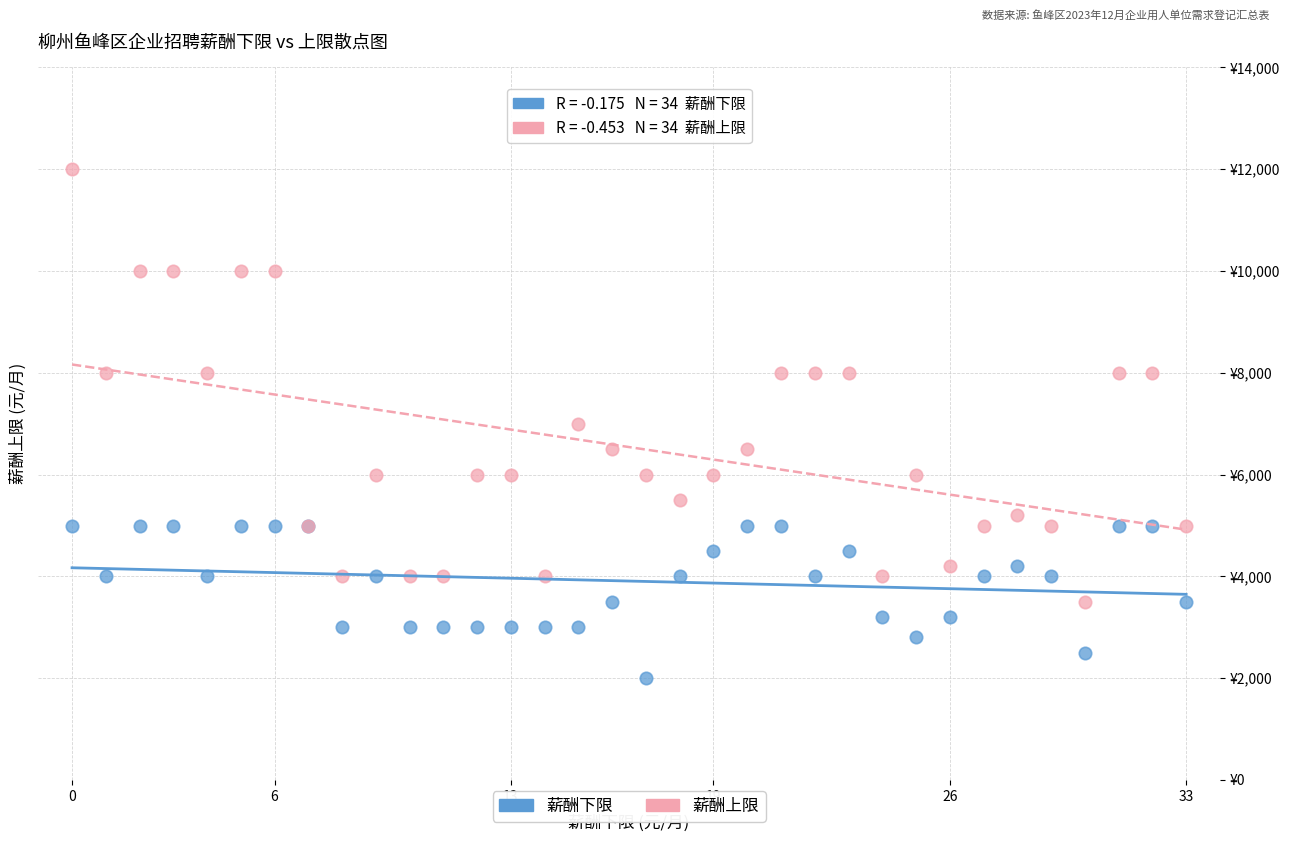

What are all the series names shown in the legend?

薪酬下限, 薪酬上限